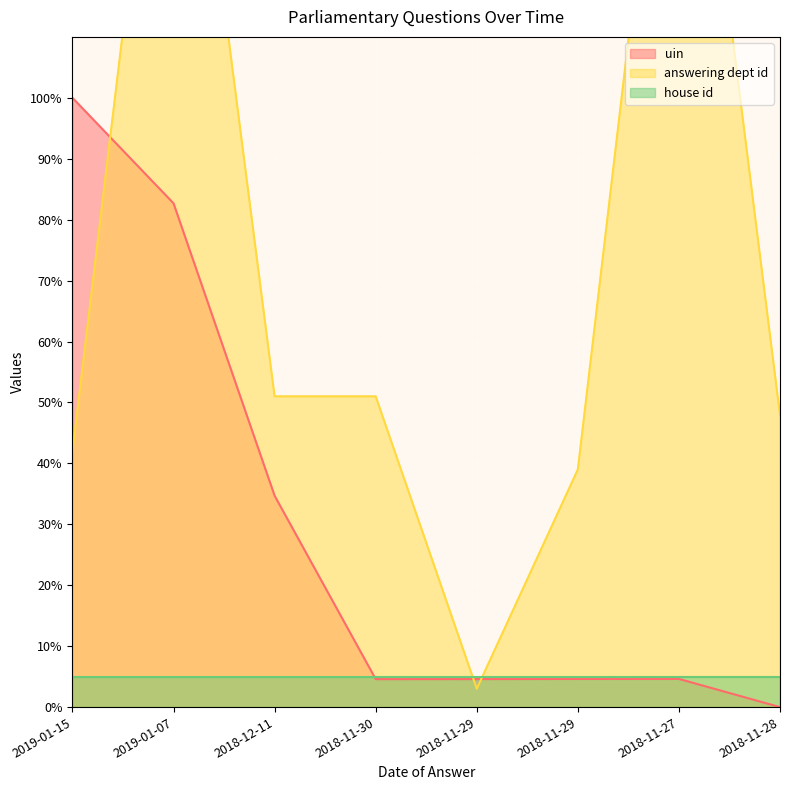

Between 2018-11-27 and 2018-11-28, which is larger?

2018-11-27